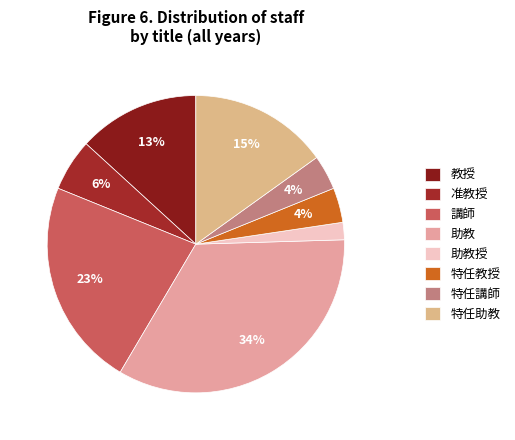

To the nearest percent, what is the combined percentage of 助教授 and 助教?

36%